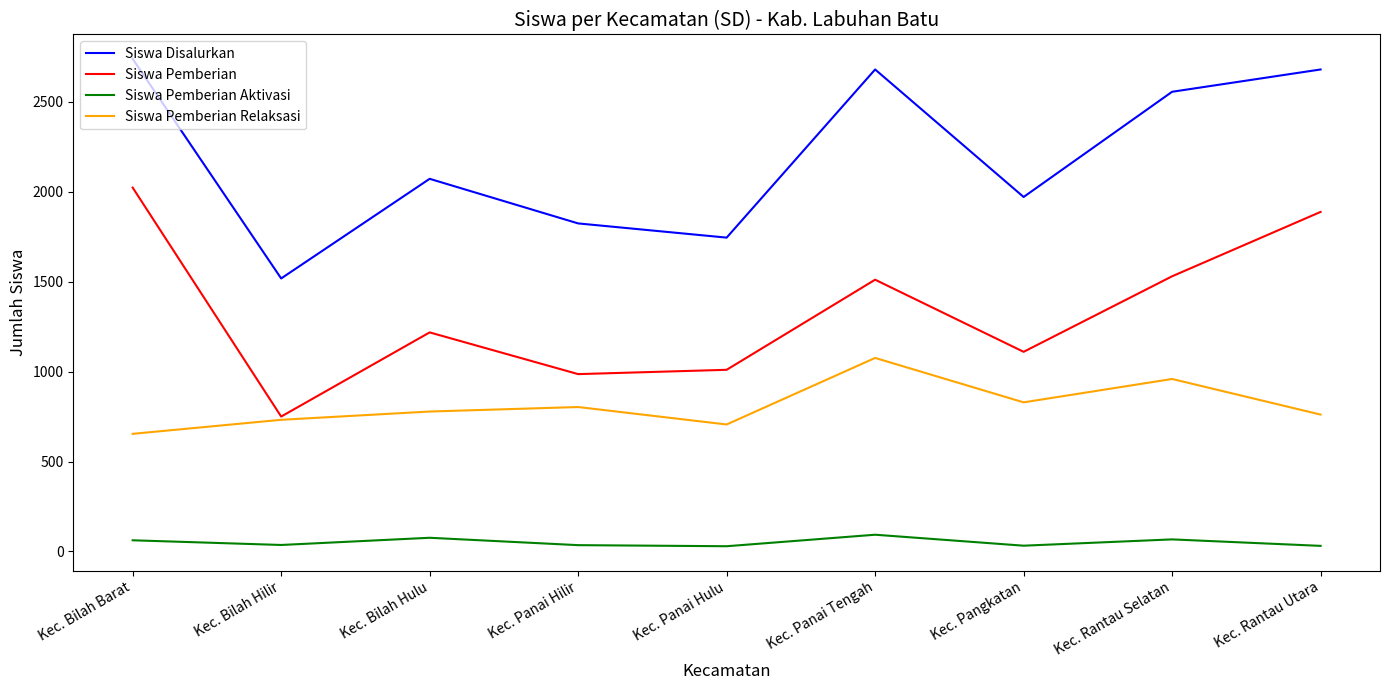

The value of Siswa Pemberian at Kec. Bilah Hulu is 1218. True or false?

True